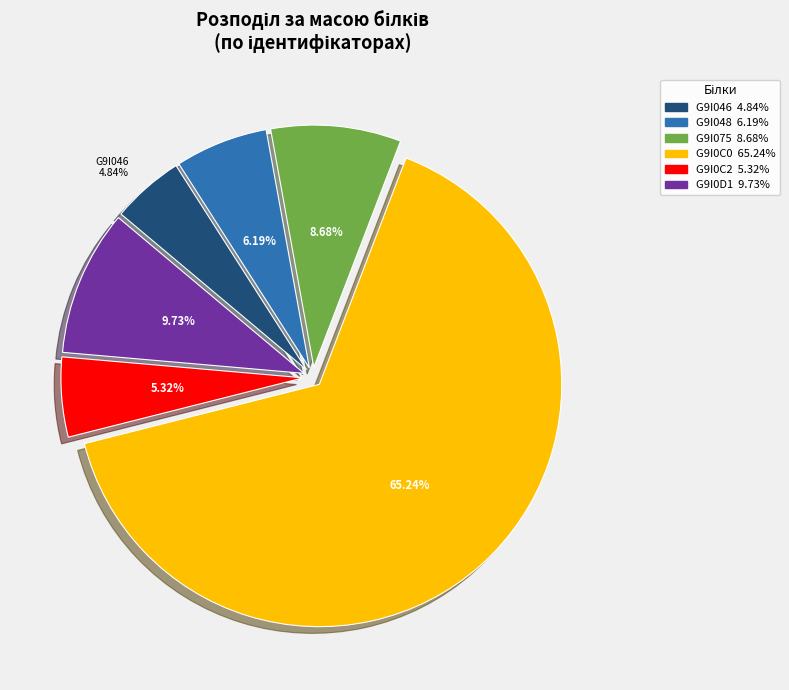

Is there a majority slice in this chart?

Yes